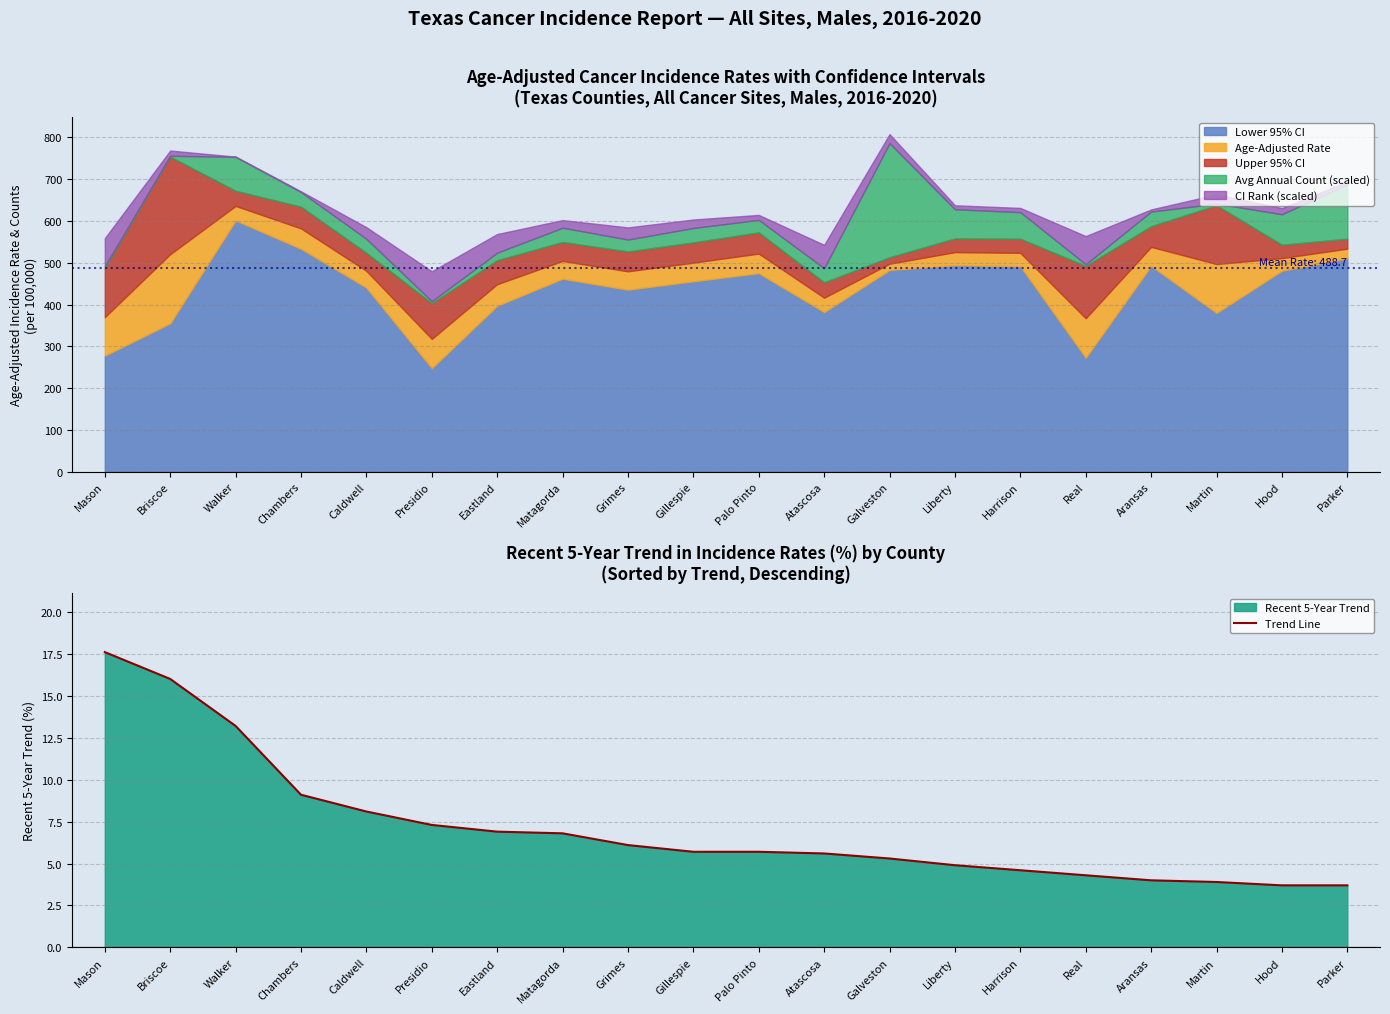

What is the value of the 11th point from the left?

5.7